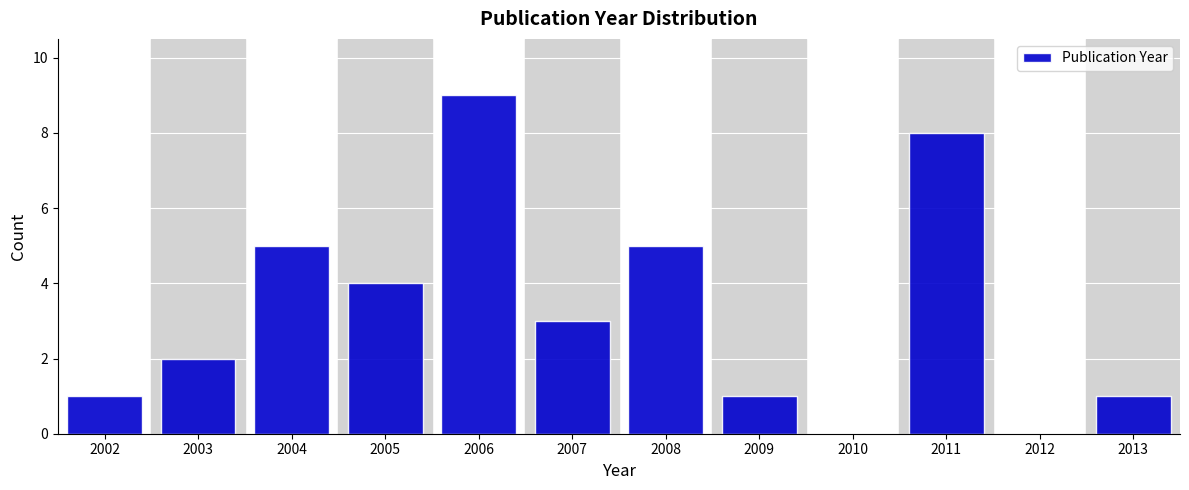

Reading right to left, extract all data points from this chart.

2013=1	2012=0	2011=8	2010=0	2009=1	2008=5	2007=3	2006=9	2005=4	2004=5	2003=2	2002=1